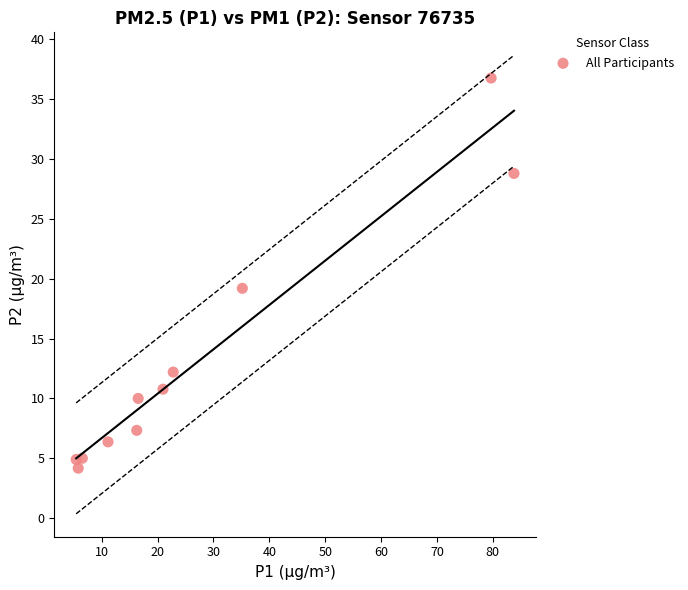

What Y value in the scatter plot is closest to 20?

19.2